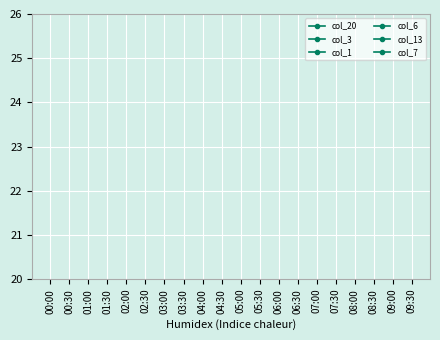

How many lines are shown in the chart?

6